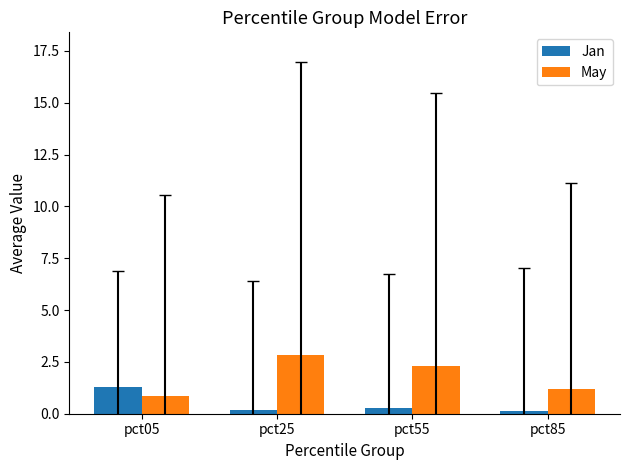

How many values in the May series exceed 2?

2